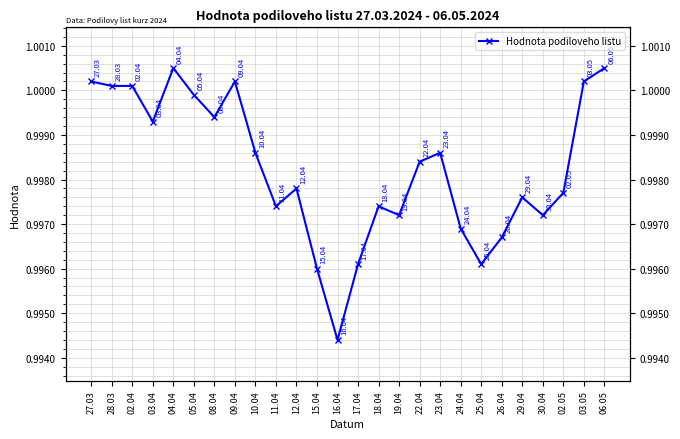

True or false: there are more than 1 points higher than both neighbors.

True